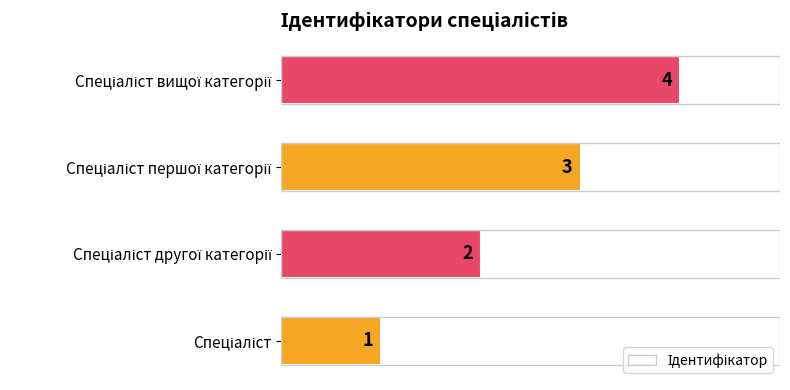

How many bars are there in total?

4